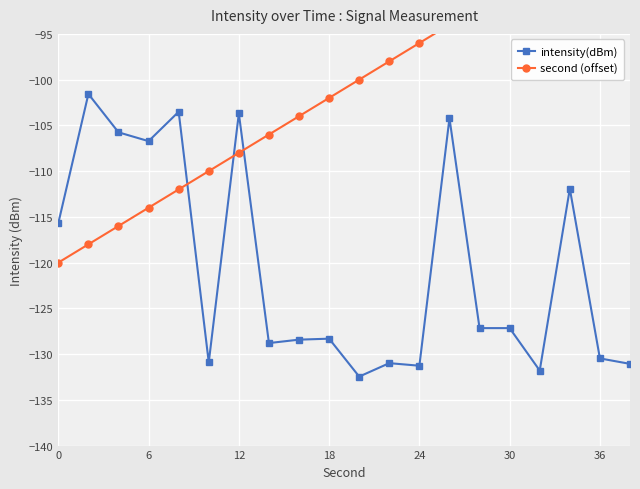

The intensity(dBm) series shows -127.2 at 30. True or false?

True